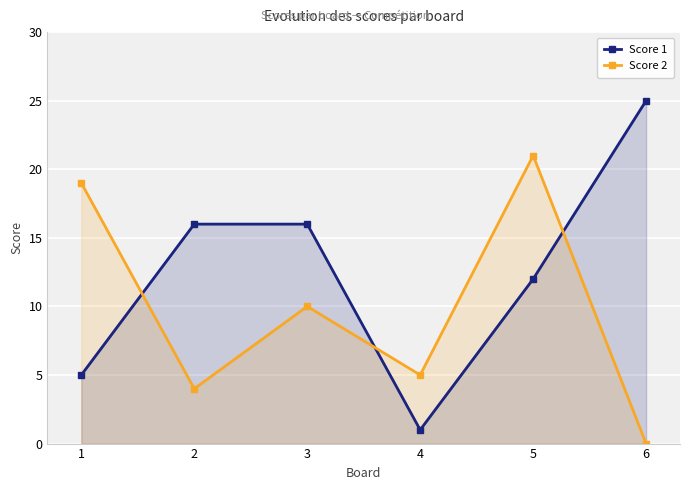

List the labels in order of Score 2 value, largest first.

5, 1, 3, 4, 2, 6